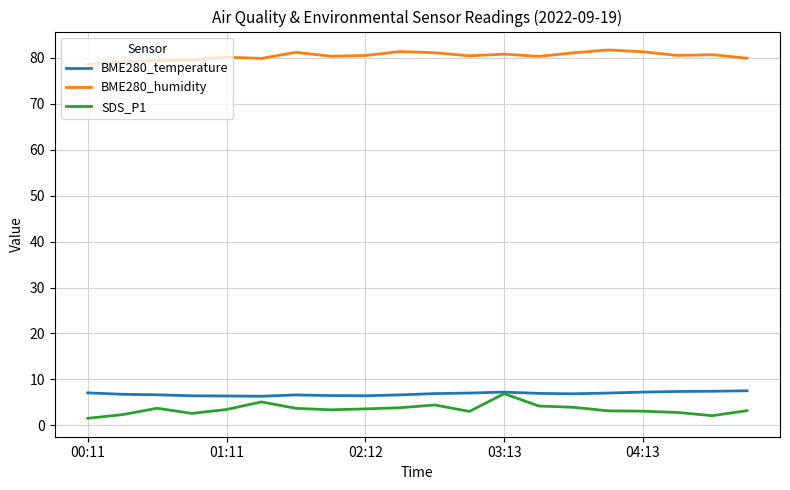

True or false: BME280_temperature and BME280_humidity cross at least once.

False